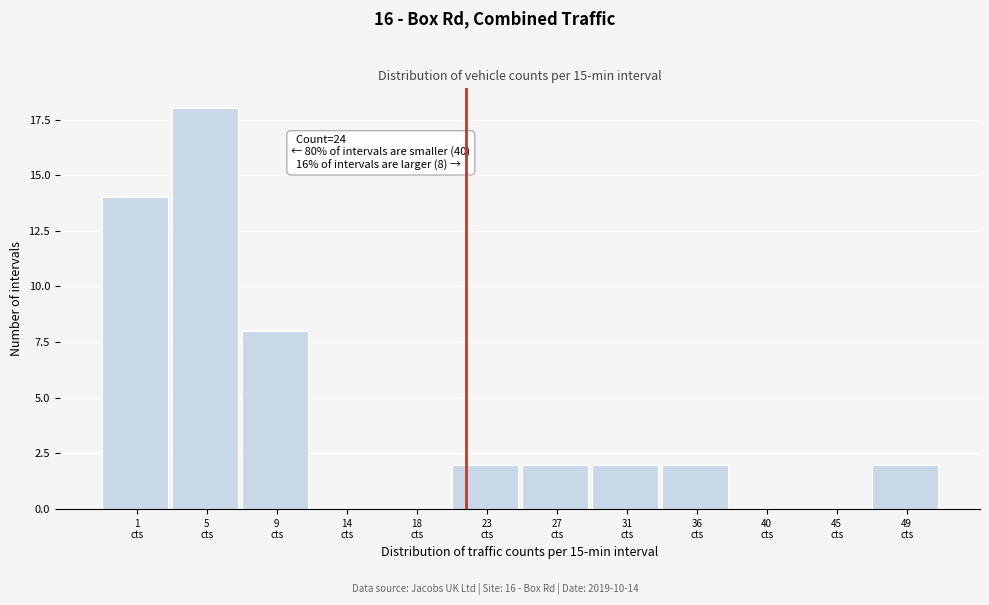

What is the sum of all values?

50